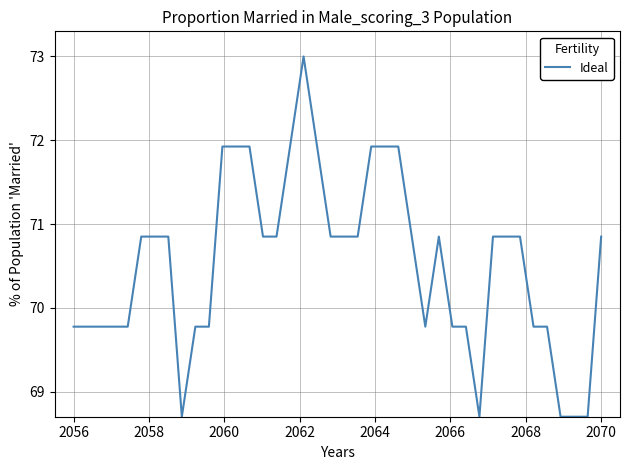

What is the maximum value shown in the chart?

73.0